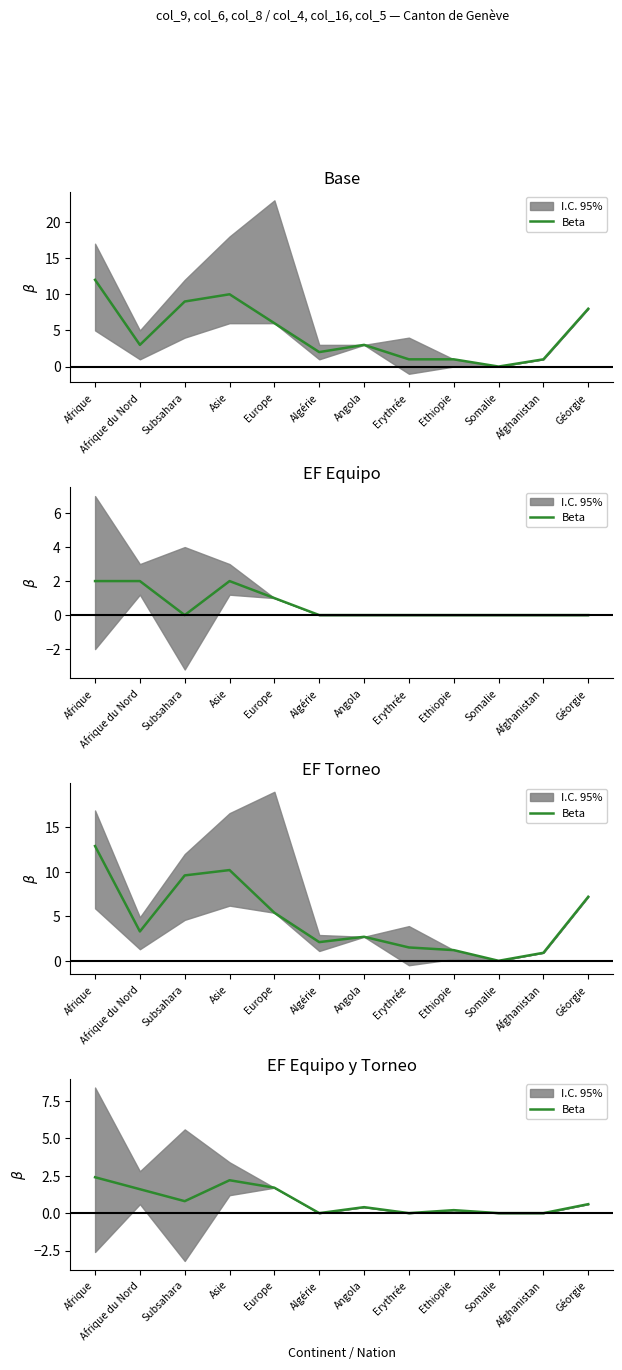

What value does the data have at Géorgie?

0.6